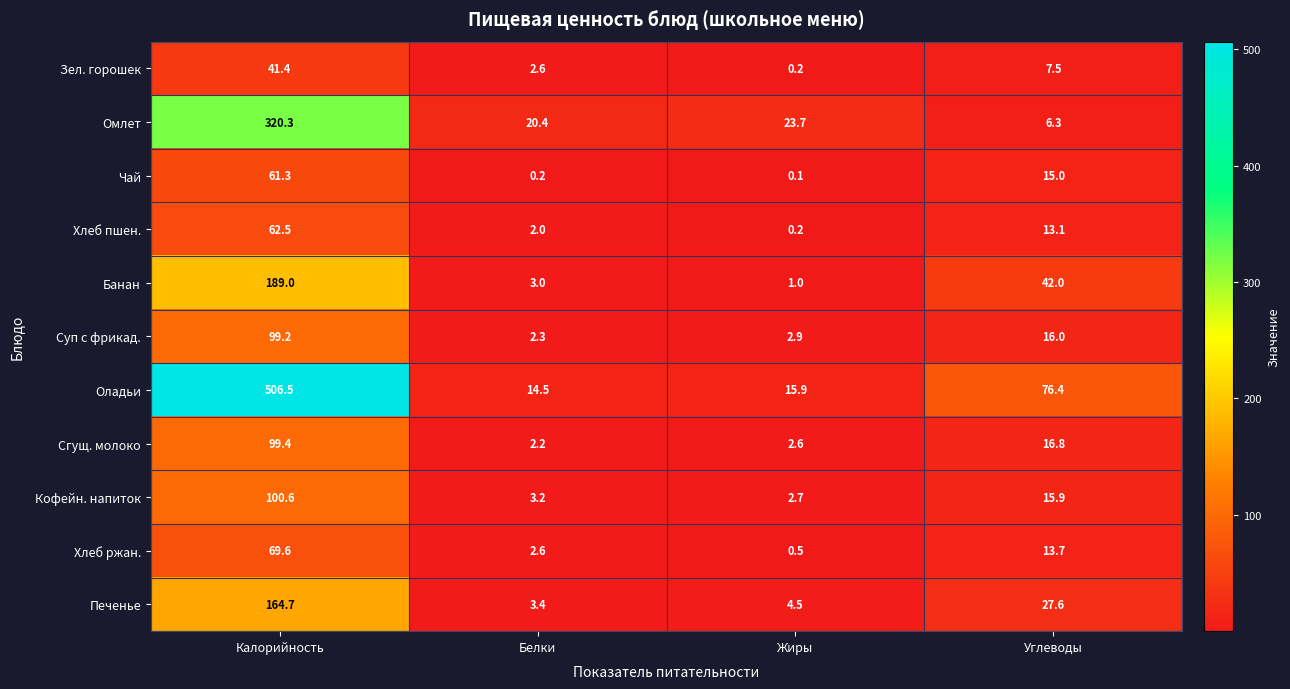

What is the sum of all Оладьи values?

613.3